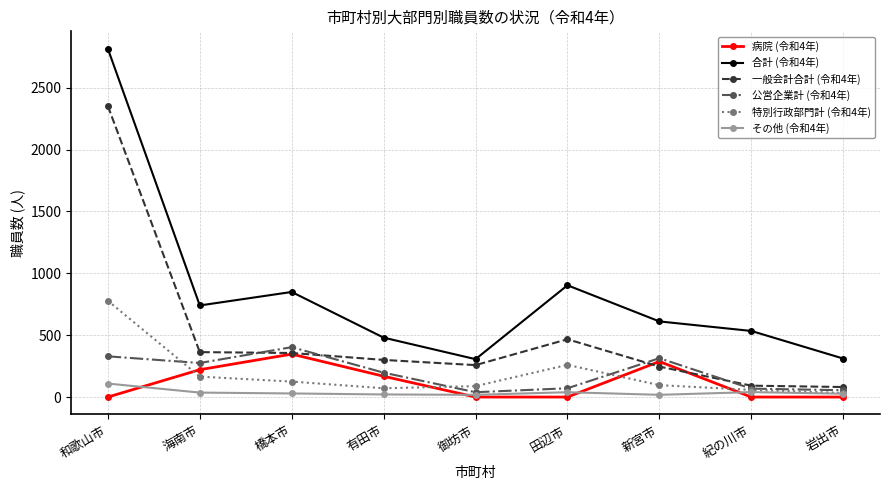

What is the label of the 8th point from the right?

海南市